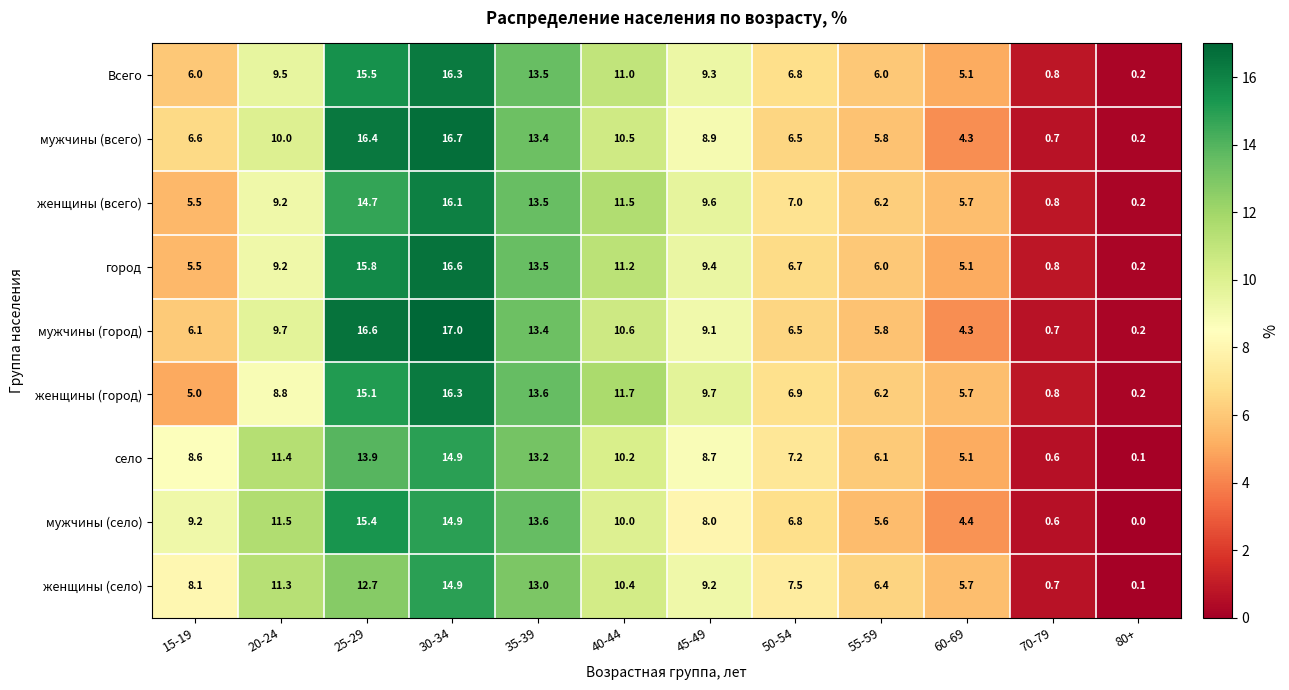

What is the maximum value shown in the chart?

17.0